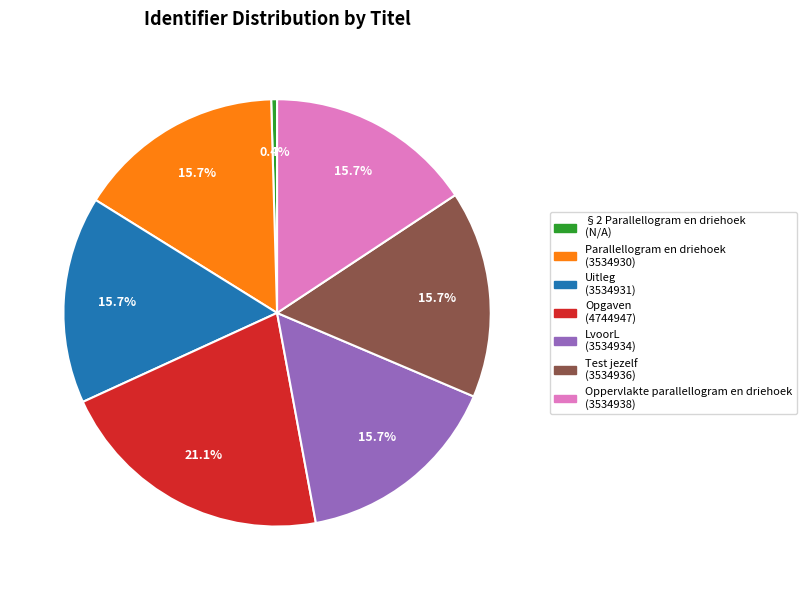

What is the ratio of the value at Test jezelf to the value at LvoorL?

1.0